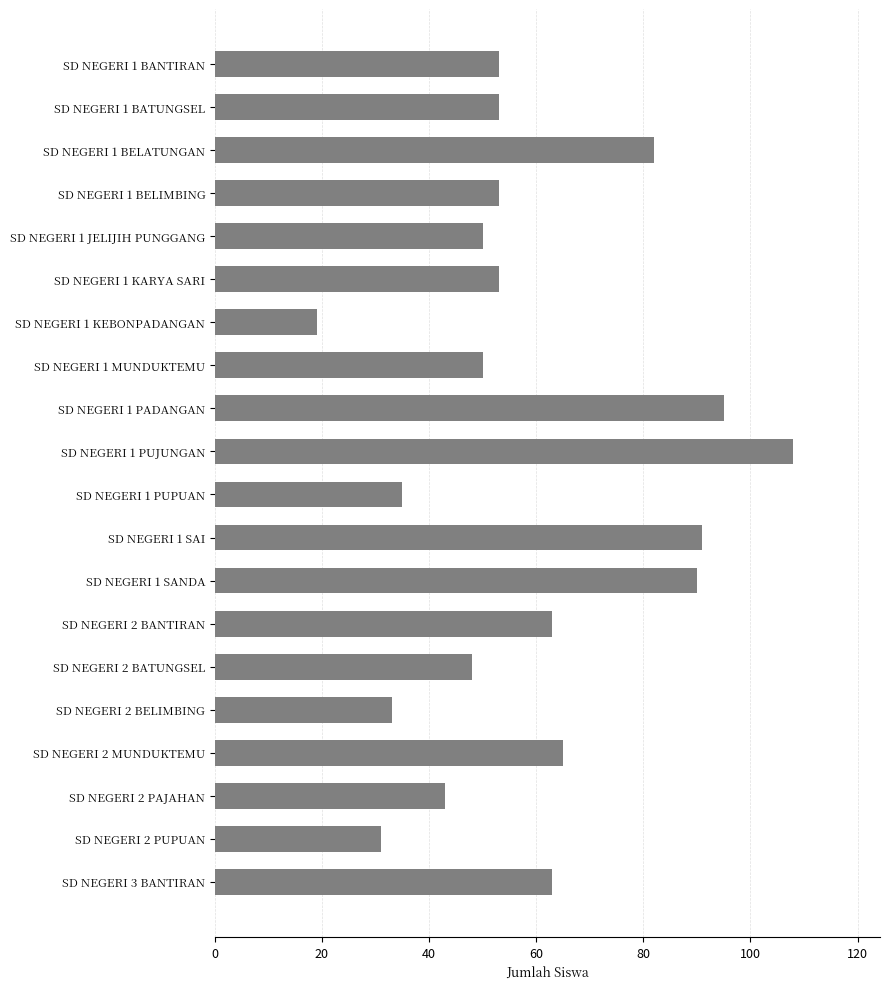

Does the chart contain any negative values?

No